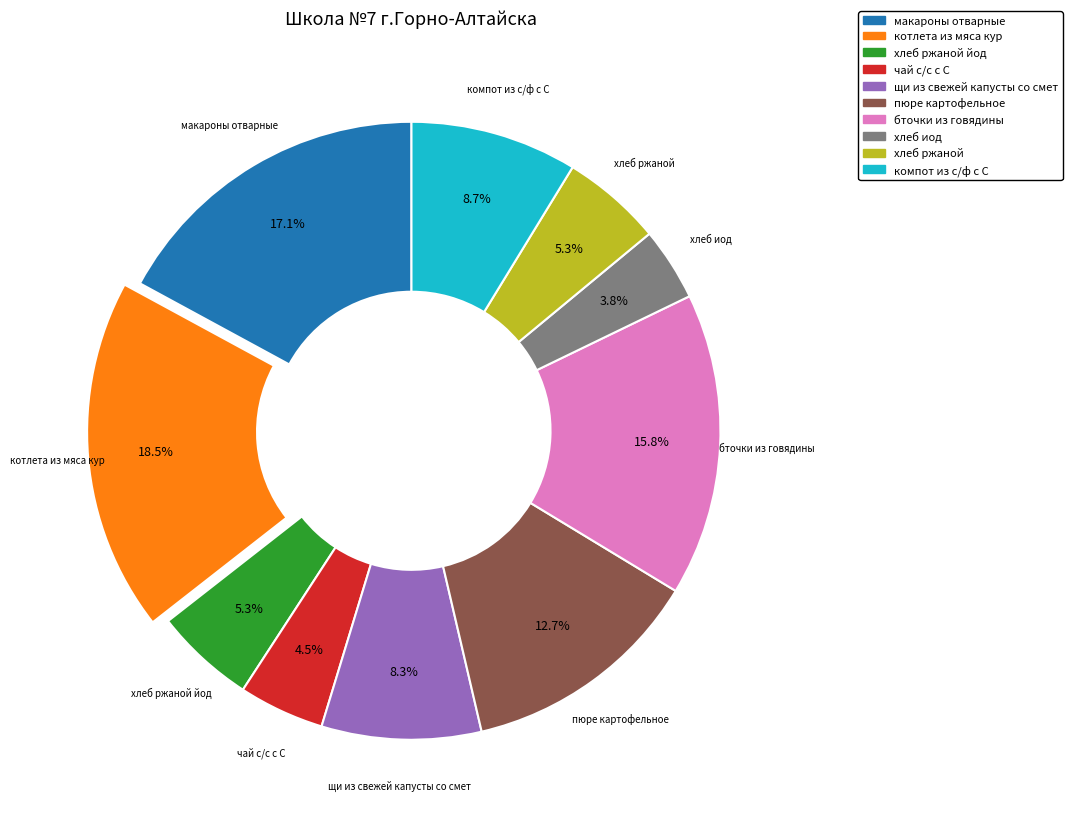

Count the number of slices in the pie.

10